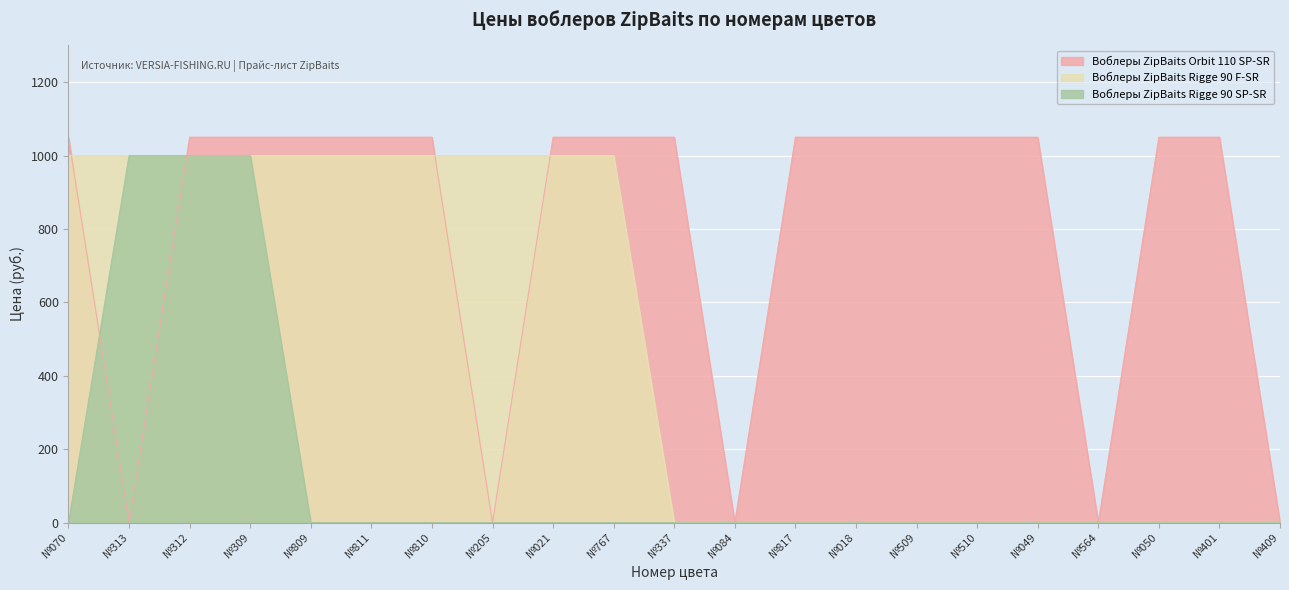

What is the value of the Воблеры ZipBaits Rigge 90 F-SR point at the 5th from the left?

1000